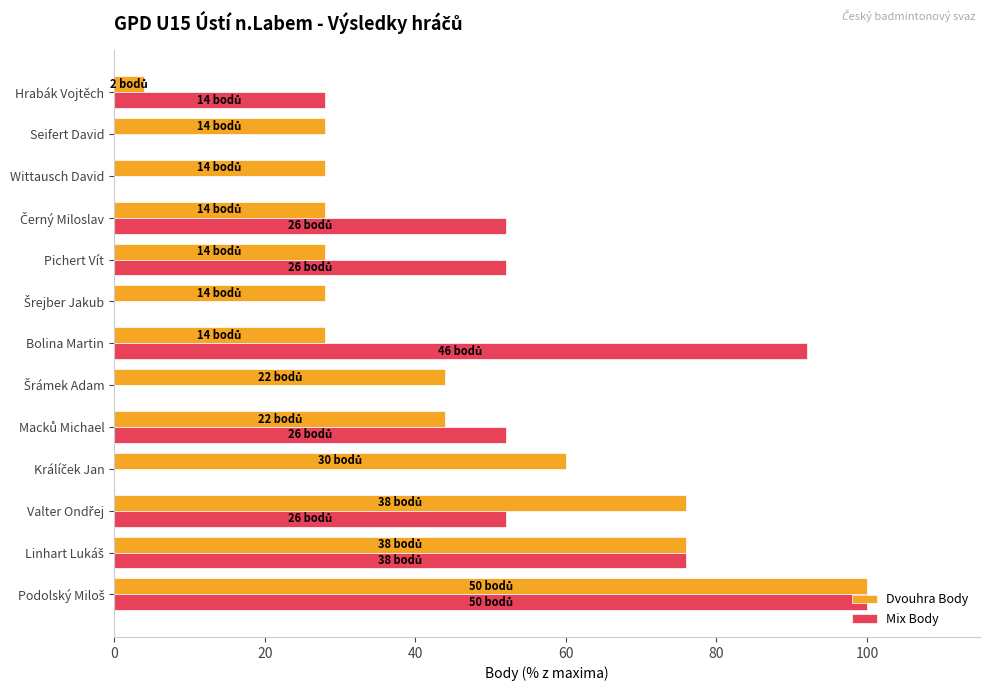

What value does the Mix Body series have at Hrabák Vojtěch?

28.0